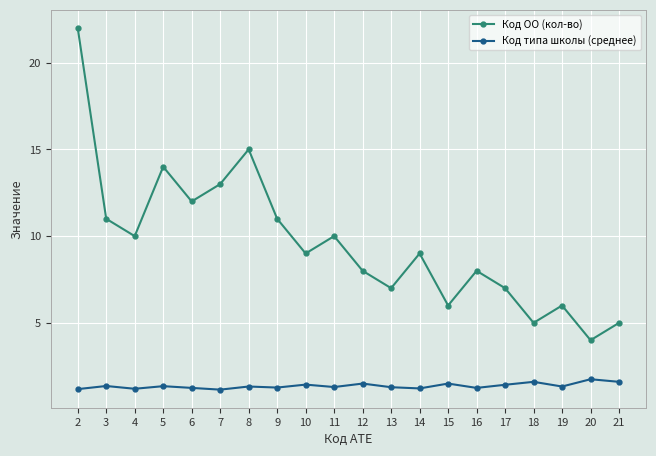

List the series in order of their overall mean, highest first.

Код ОО (кол-во), Код типа школы (среднее)